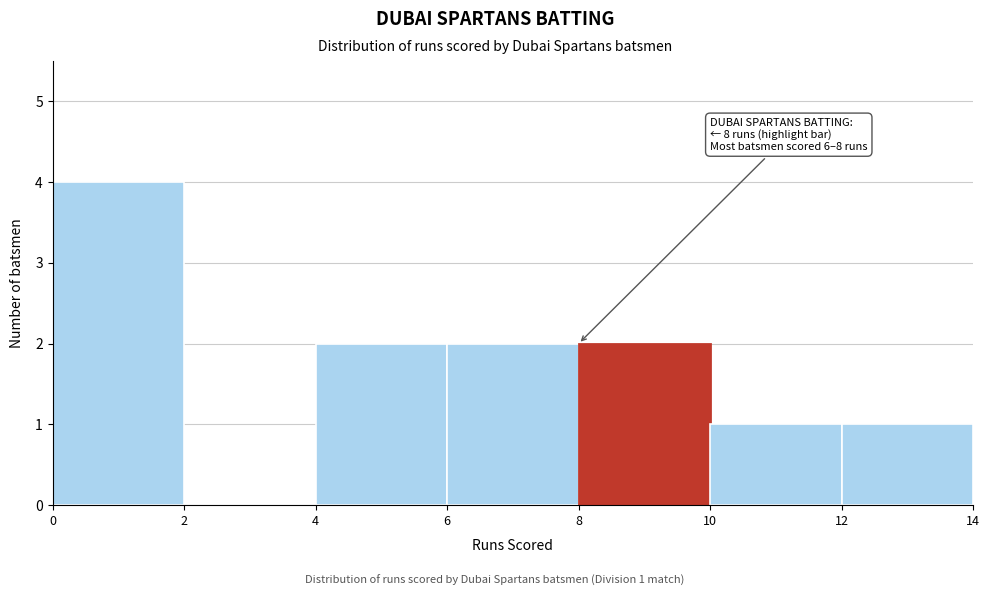

Over which range of the x-axis is the bar tallest?

0 to 2